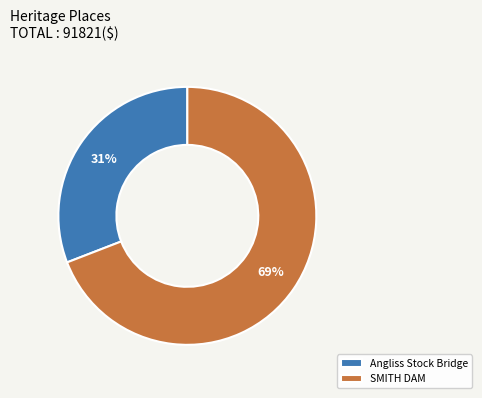

Is it true that SMITH DAM is 69% of the pie?

True